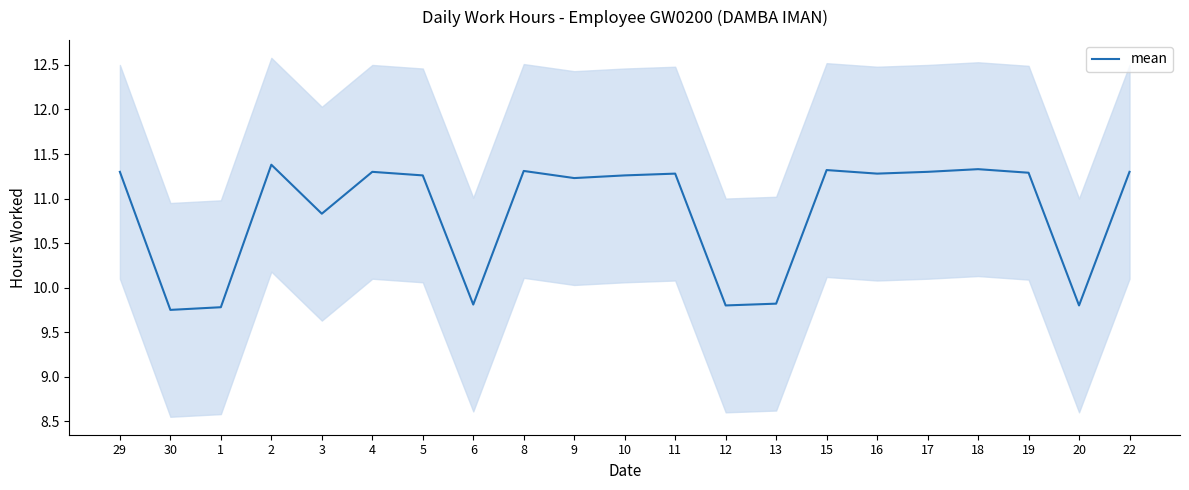

At which label is the value closest to 10?

13